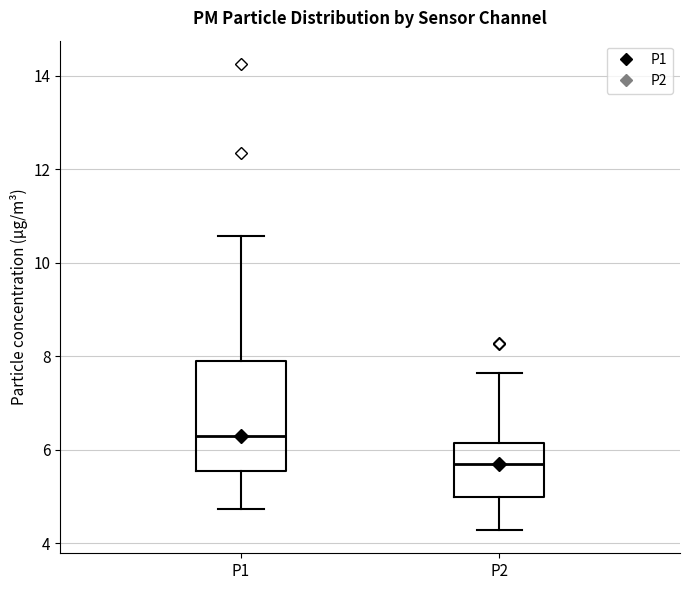

Which box's median line is the lowest?

P2